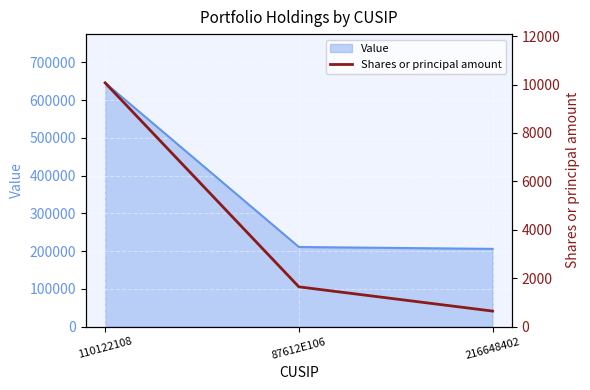

Where is Value nearest to the value 426000?

87612E106